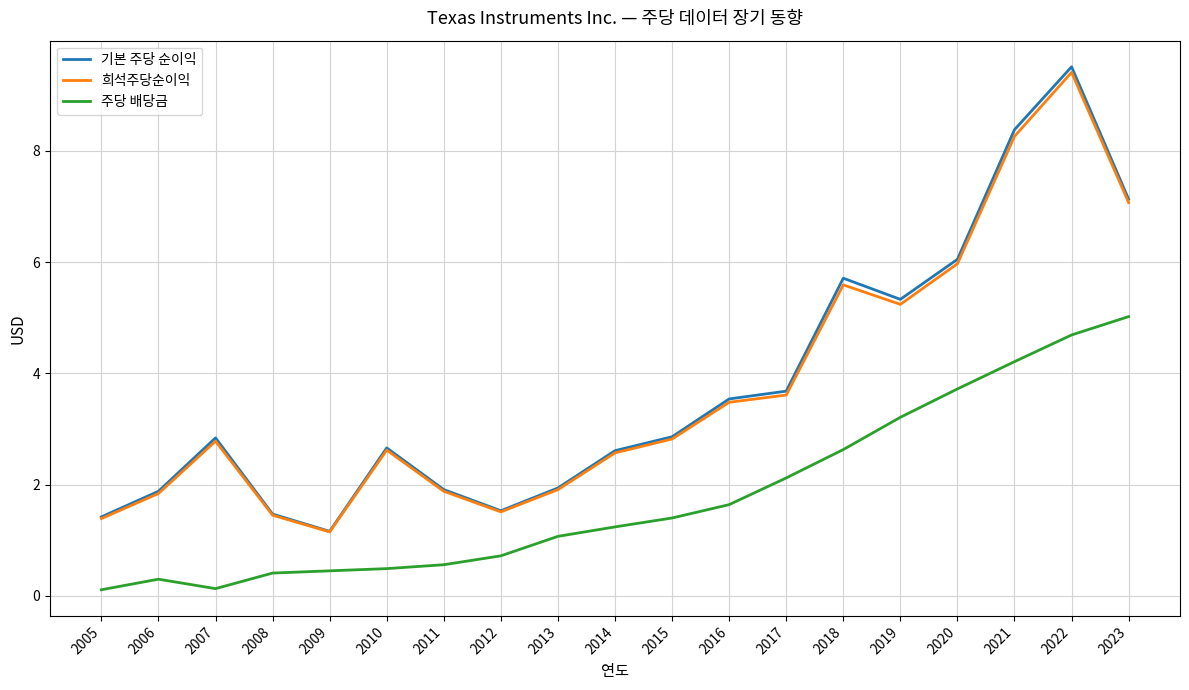

Which series has the widest spread of values?

기본 주당 순이익